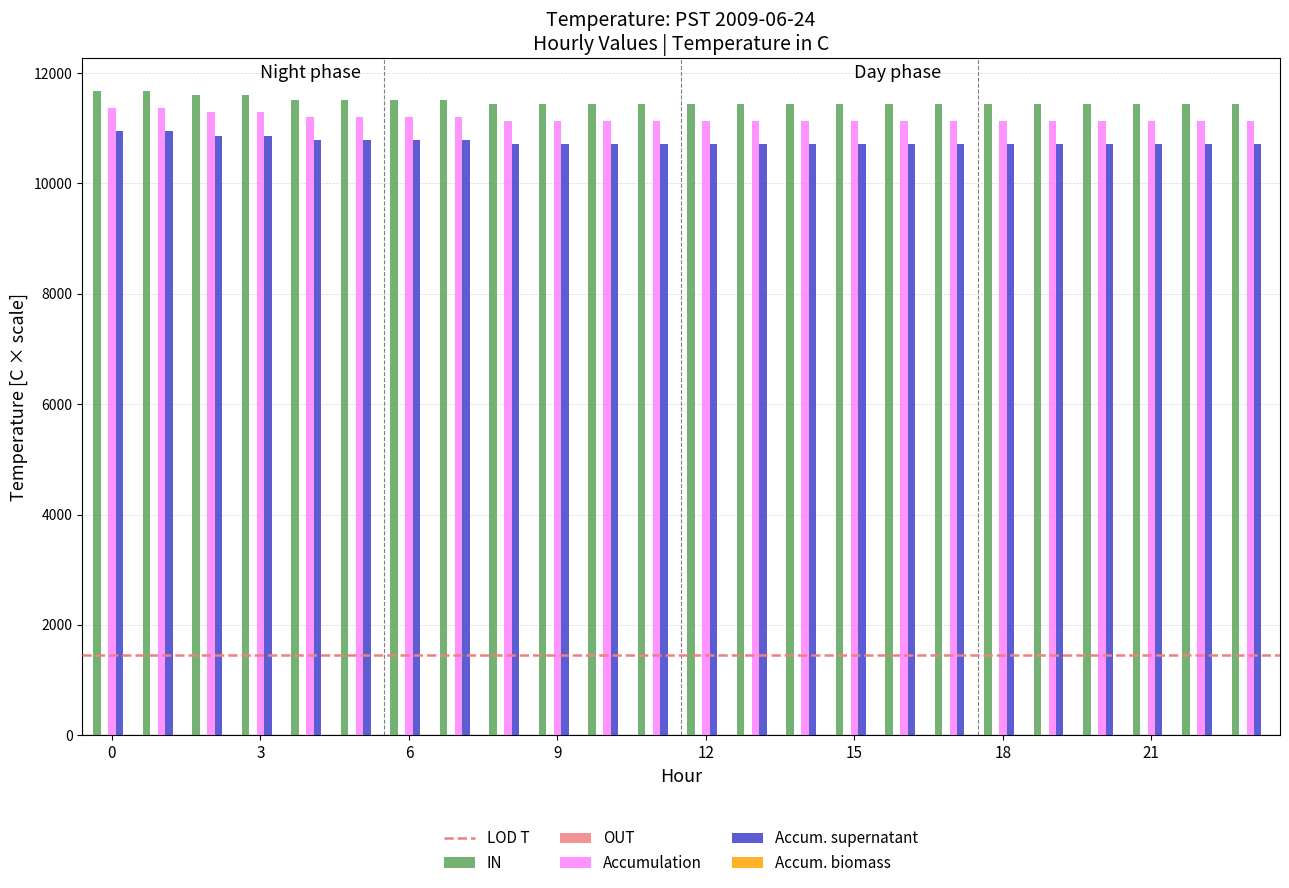

What is the maximum value for Accum. supernatant?

10944.0